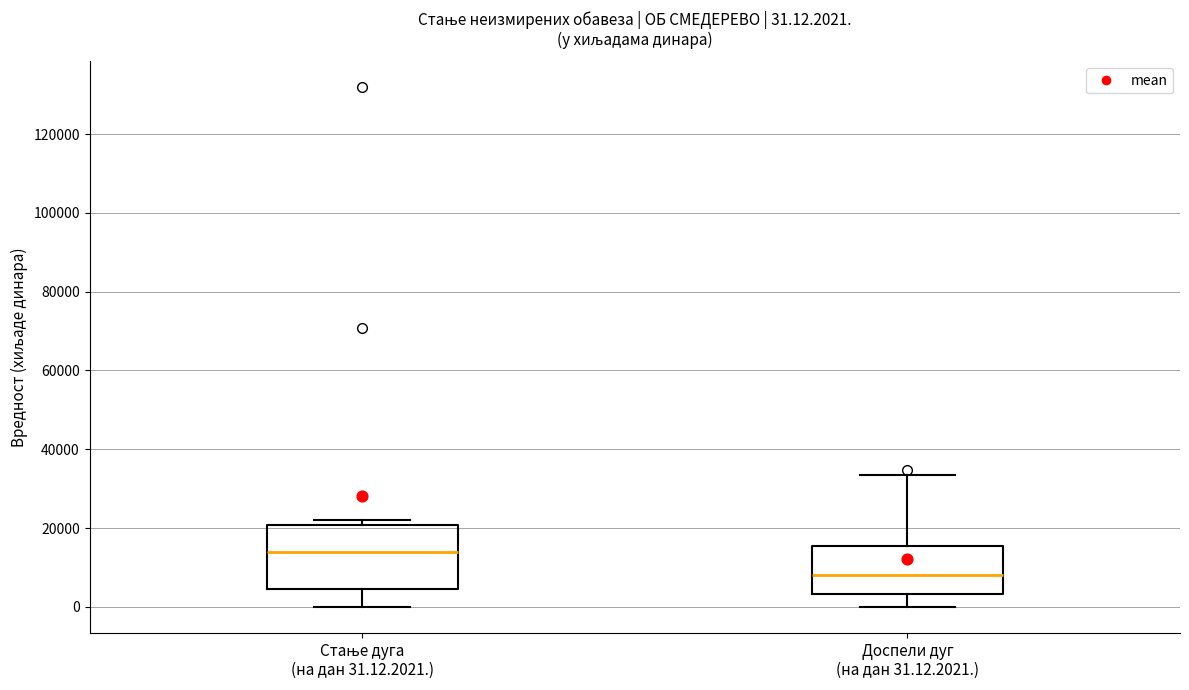

Which box has the lowest median line?

Доспели дуг (на дан 31.12.2021.)